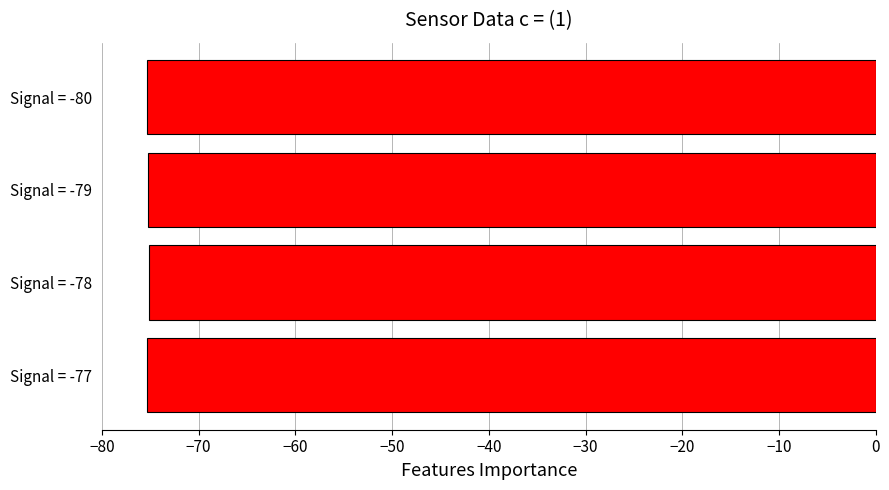

Are the bars grouped side by side (vs. stacked)?

No